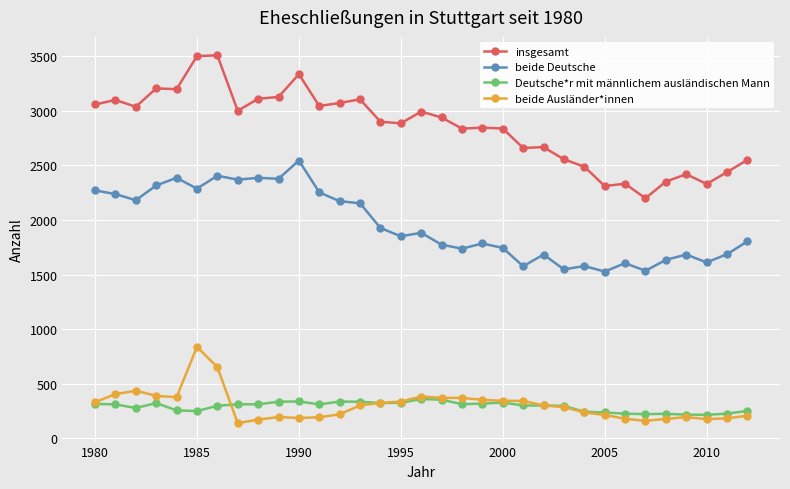

What is the maximum value for beide Deutsche?

2543